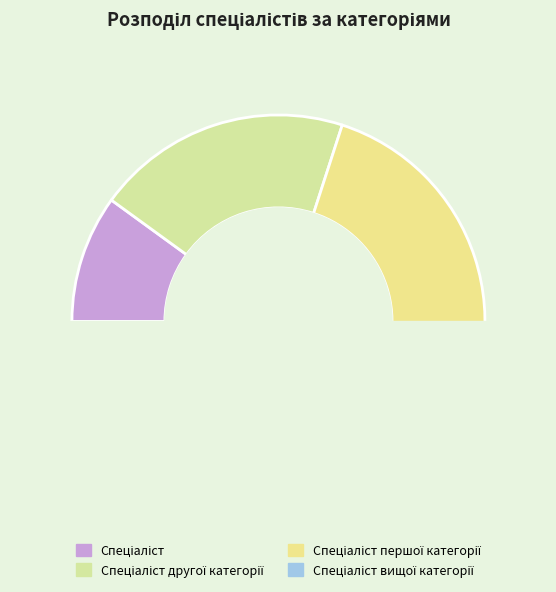

Which slice is the smallest?

Спеціаліст